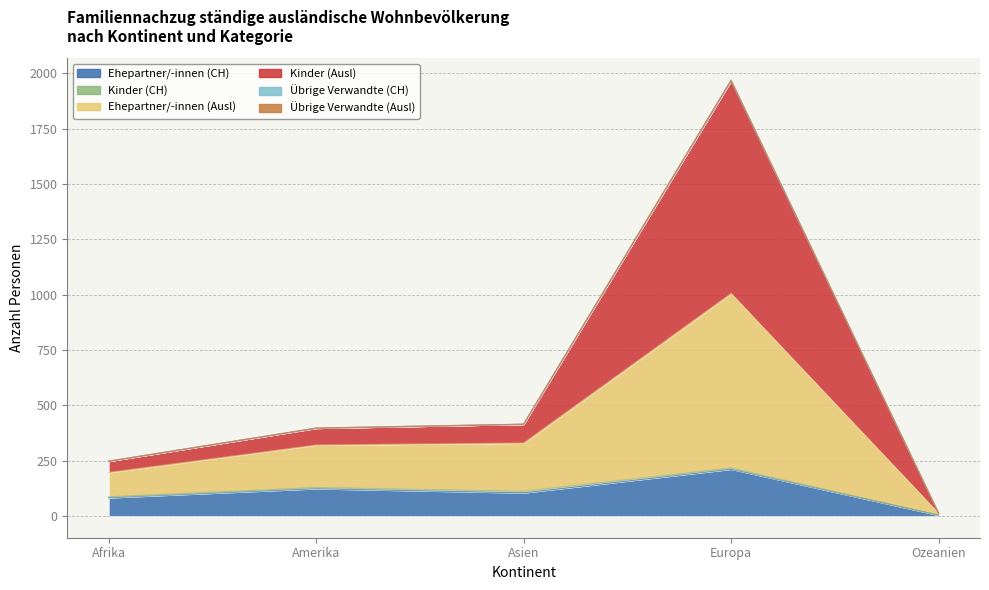

At which category does Kinder (Ausl) reach its first local peak?

Europa